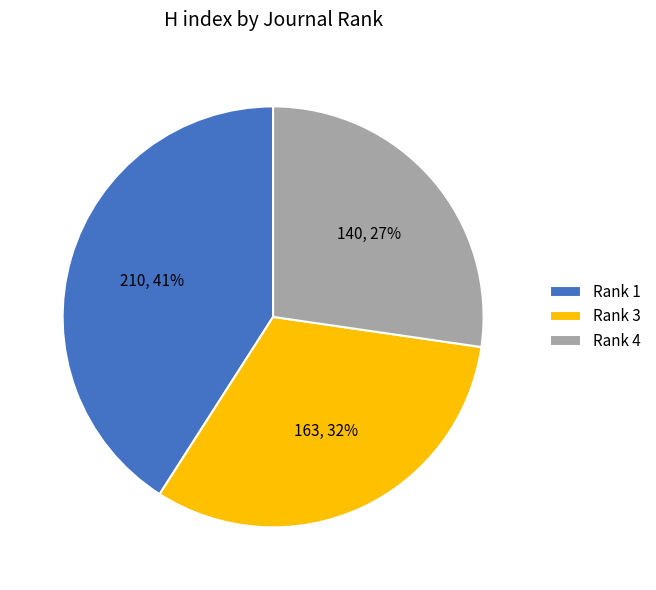

Approximately how many times larger is the value at Rank 1 compared to Rank 4?

1.5